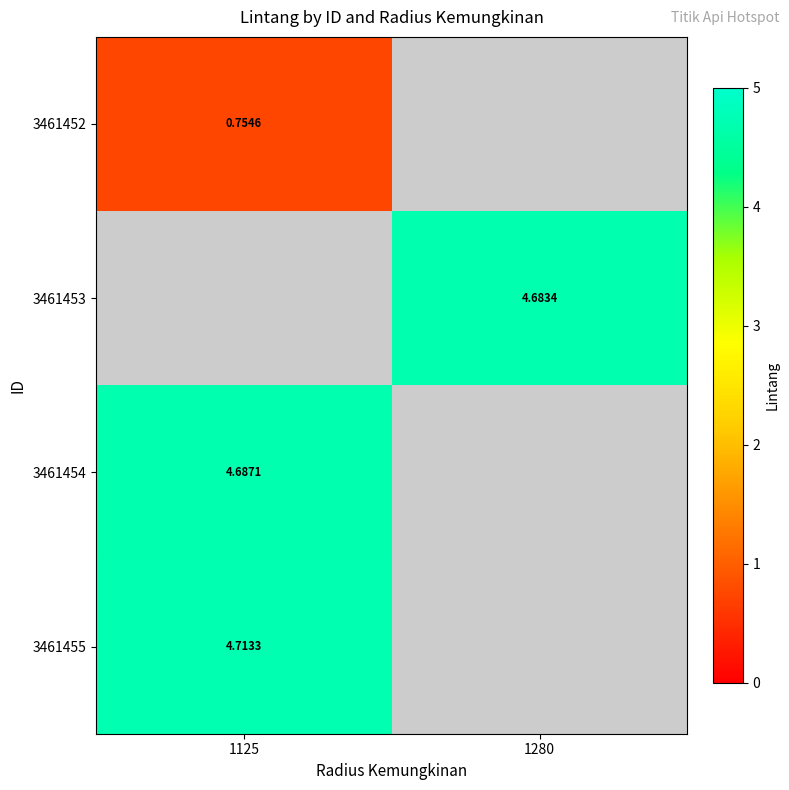

What is the highest value of the 3461455 series?

4.7